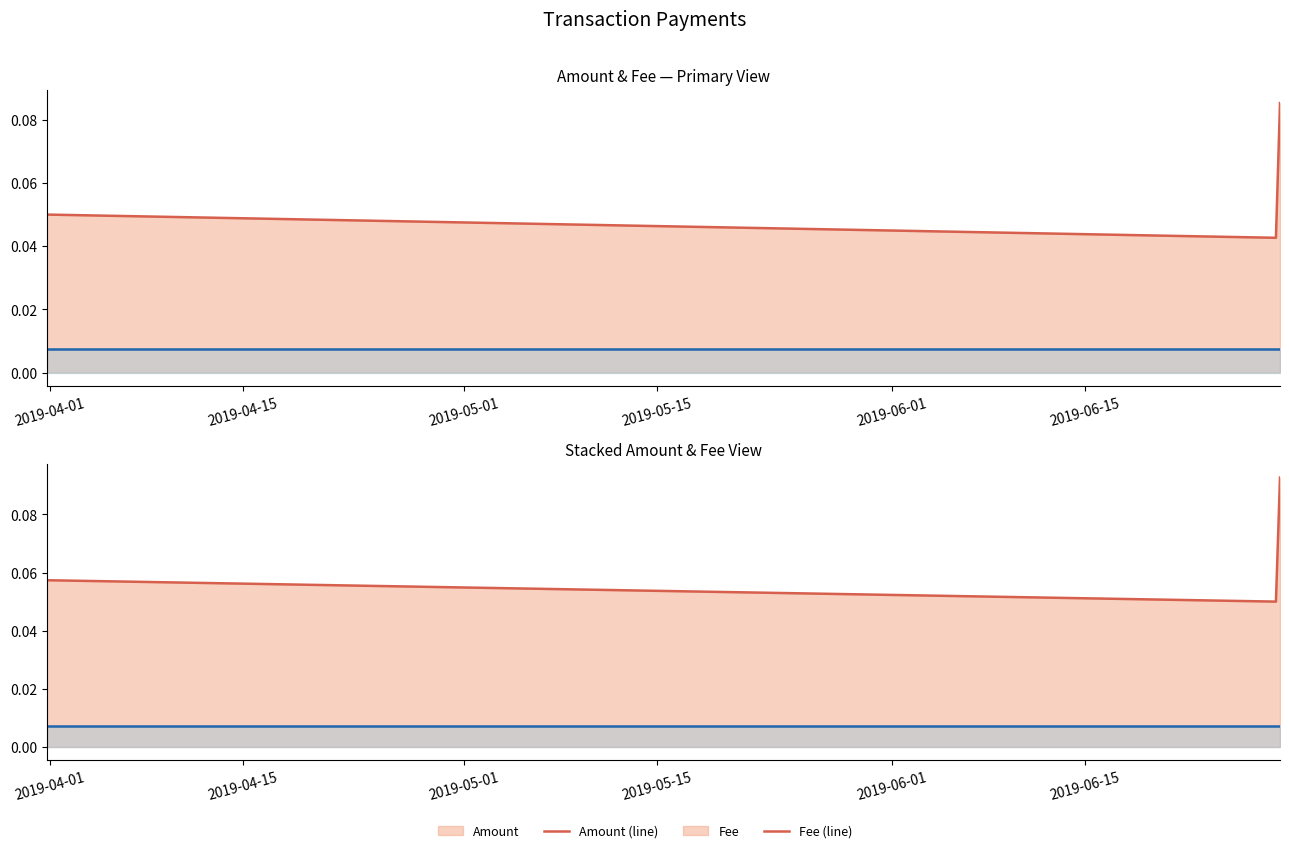

Rank the series by their maximum value, from highest to lowest.

Amount+Fee (line), Amount (line), Fee (line)